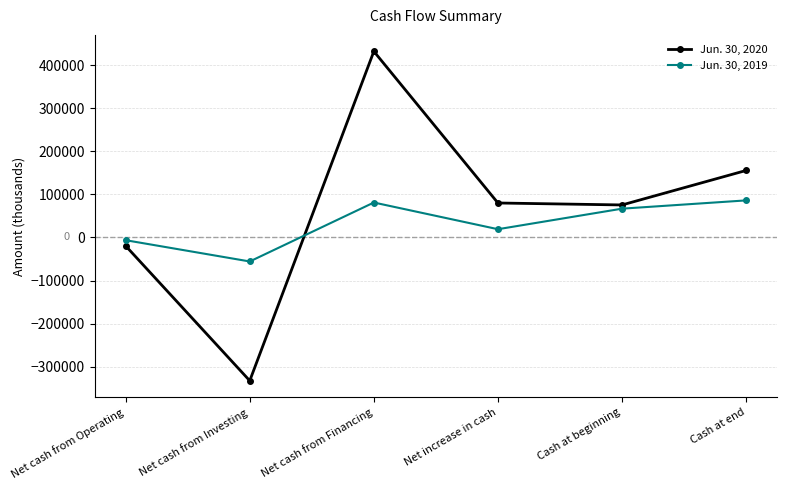

Which series has the largest total across all categories?

Jun. 30, 2020